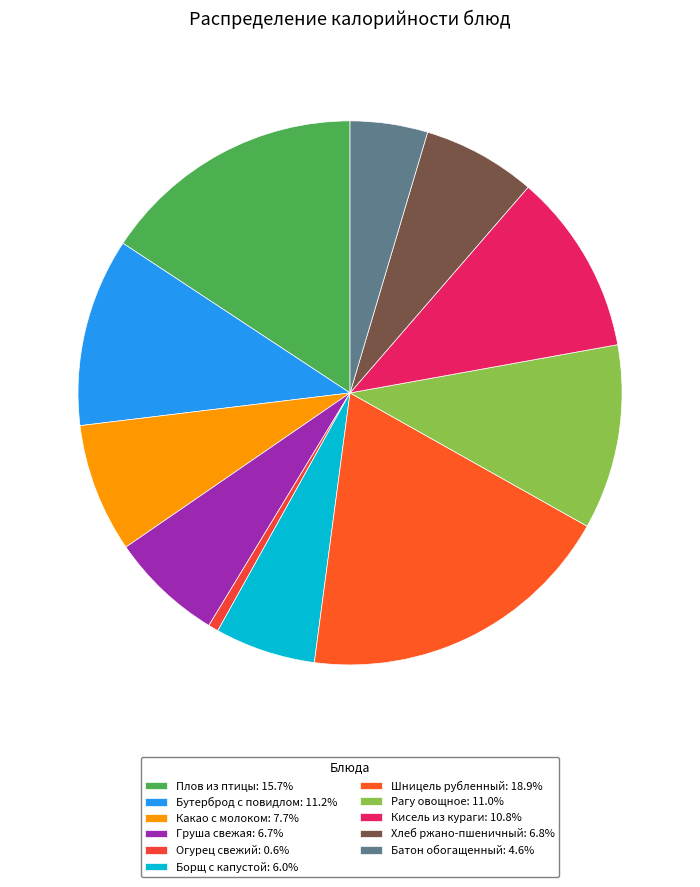

Rank the categories by value from highest to lowest.

Шницель рубленный, Плов из птицы, Бутерброд с повидлом, Рагу овощное, Кисель из кураги, Какао с молоком, Хлеб ржано-пшеничный, Груша свежая, Борщ с капустой, Батон обогащенный, Огурец свежий